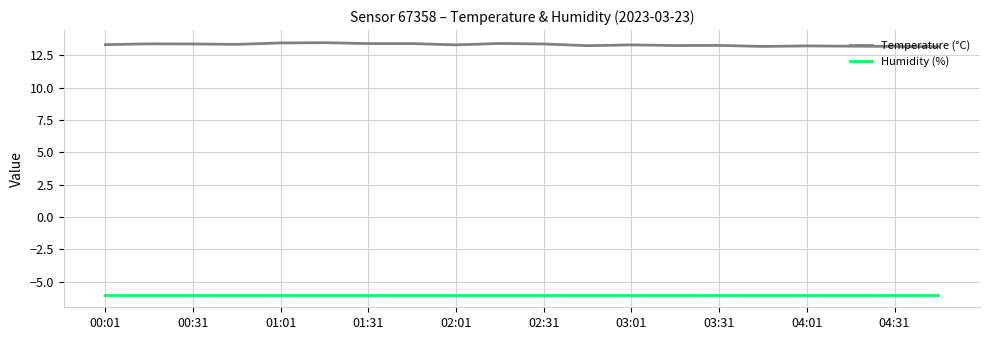

List the series in order of their peak value, highest first.

Temperature (°C), Humidity (%)